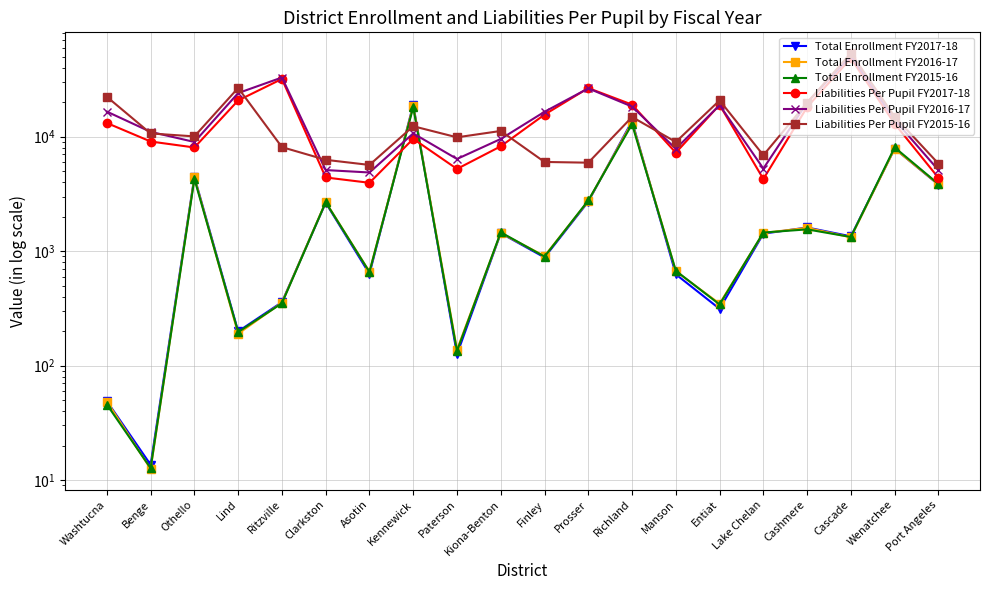

At which category does the chart reach its minimum across all series?

Benge